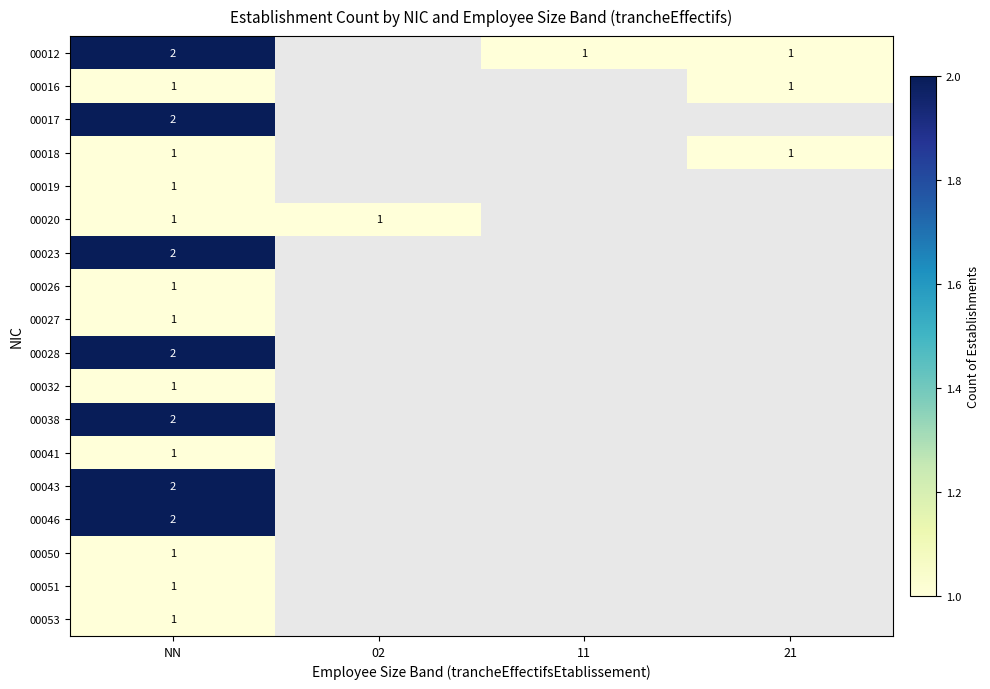

What is the total value across all series at NN?

25